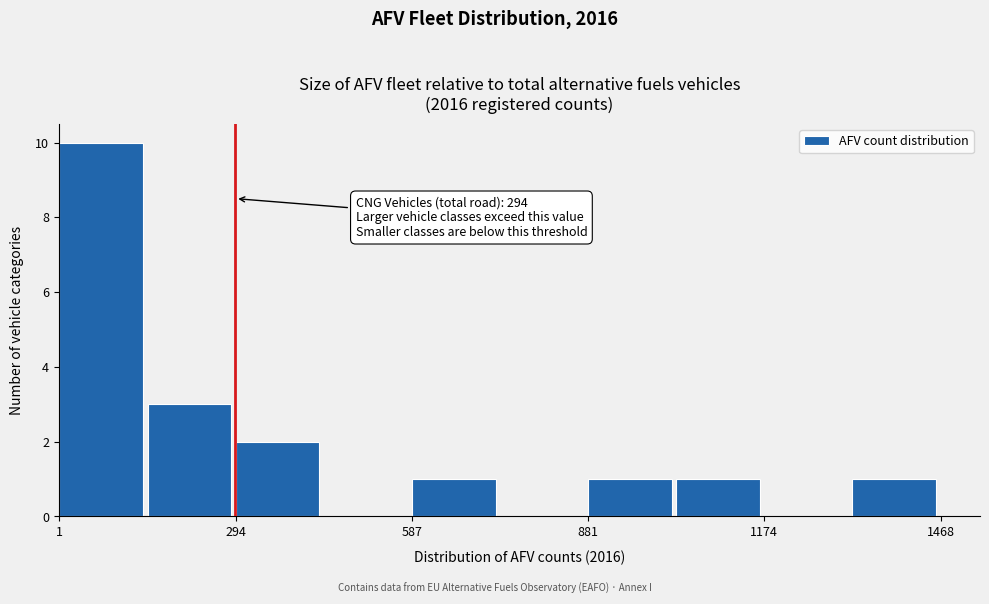

Around what value on the x-axis is the tallest bar? Give the approximate position of its centre, as read against the axis.

50